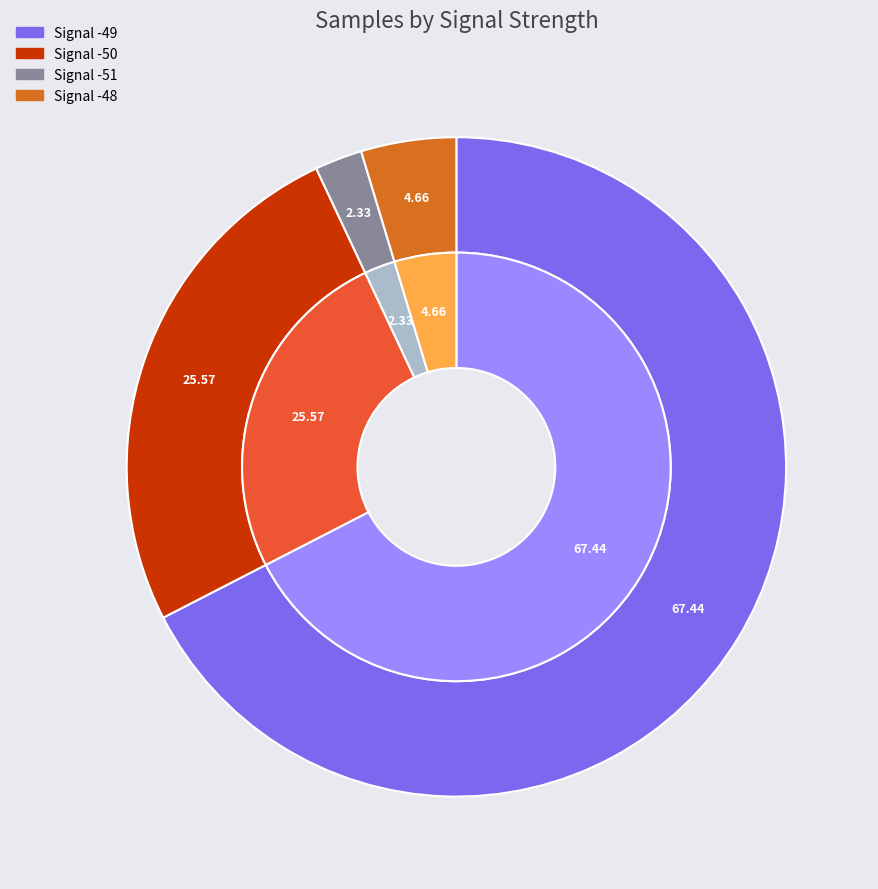

Does Signal -48 account for over 50% of the chart?

No